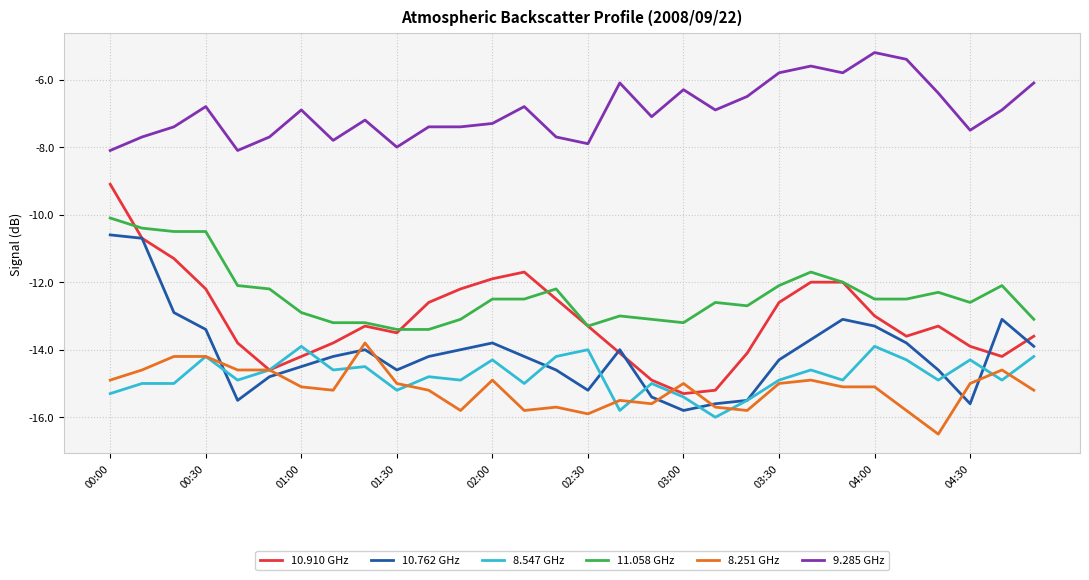

In 10.762 GHz, how many points are higher than both neighbors (excluding endpoints)?

5